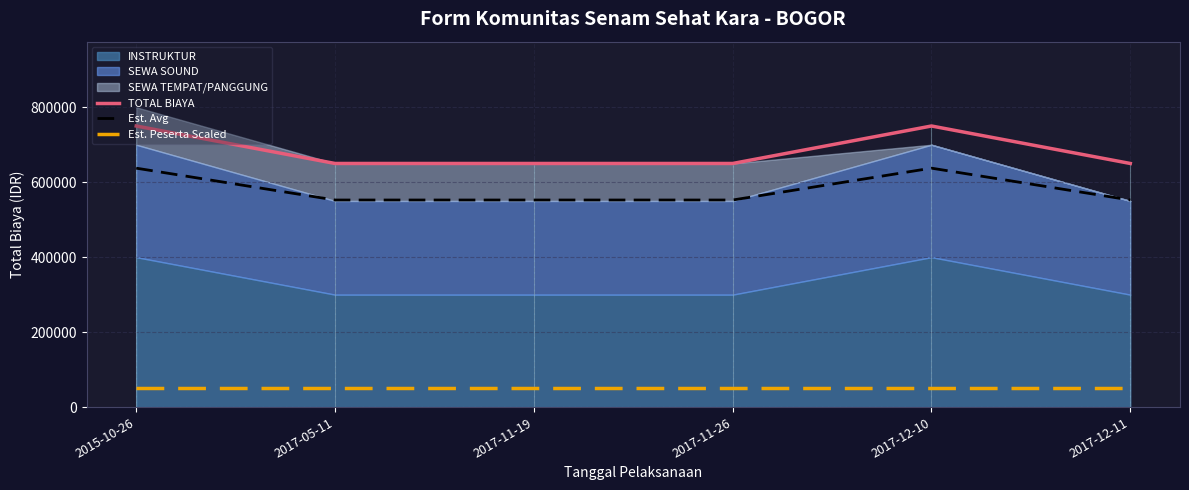

Rank the categories by Est. Peserta Scaled value from lowest to highest.

2015-10-26, 2017-05-11, 2017-11-19, 2017-11-26, 2017-12-10, 2017-12-11